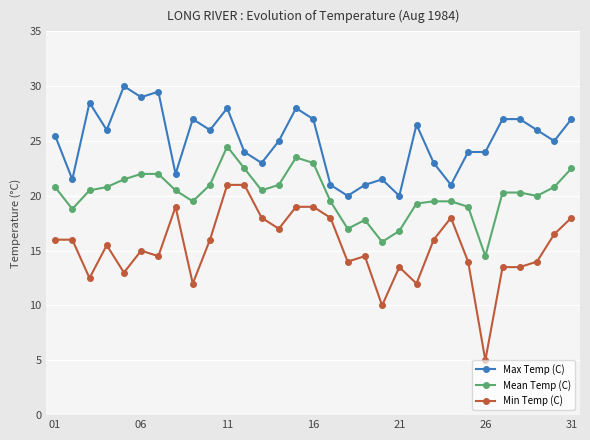

What is the value of the Mean Temp (C) point at the 7th from the left?

22.0